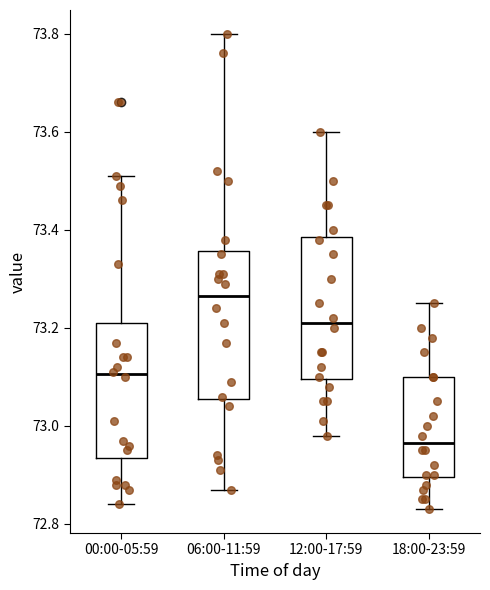

Reading left to right, transcribe this box plot: for each box, give where its median line is, the range the box spans, and where its two whiskers end, as read against the y-axis. The values are not printed on the chart, so give them approximately, as read against the axis.

00:00-05:59: median 73.10, box 72.94 to 73.22, whiskers 72.84 to 73.52
06:00-11:59: median 73.26, box 73.06 to 73.36, whiskers 72.88 to 73.80
12:00-17:59: median 73.22, box 73.10 to 73.38, whiskers 72.98 to 73.60
18:00-23:59: median 72.96, box 72.90 to 73.10, whiskers 72.84 to 73.26